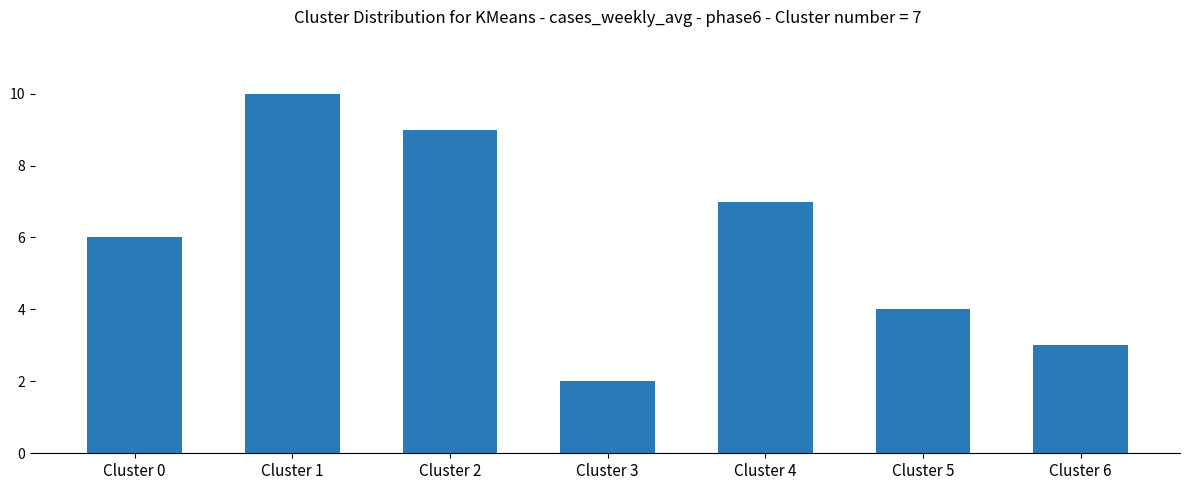

Reading left to right, what are all the values shown in this chart?

Cluster 0=6	Cluster 1=10	Cluster 2=9	Cluster 3=2	Cluster 4=7	Cluster 5=4	Cluster 6=3